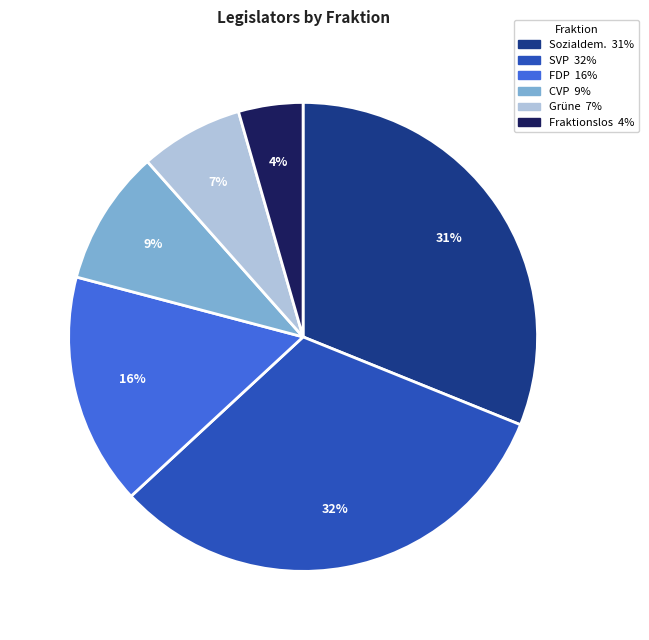

Does any single category account for the majority?

No